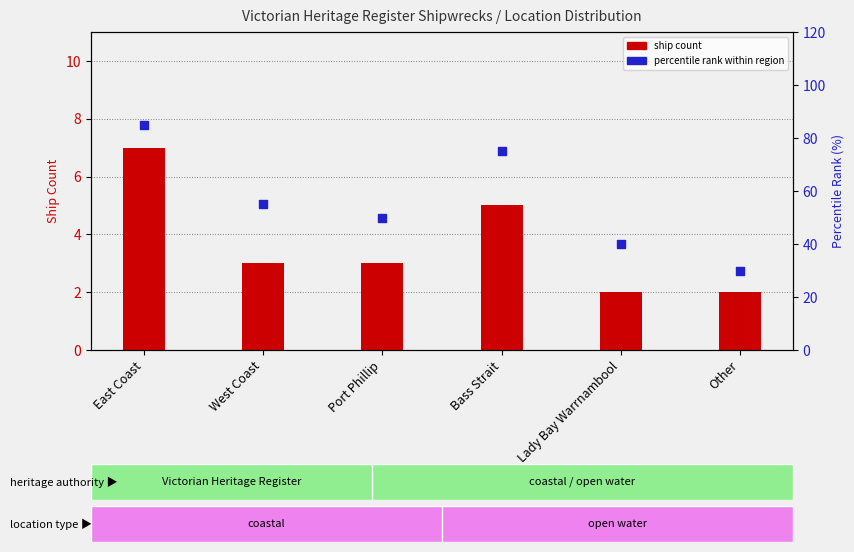

What is the total value across all series at West Coast?

58